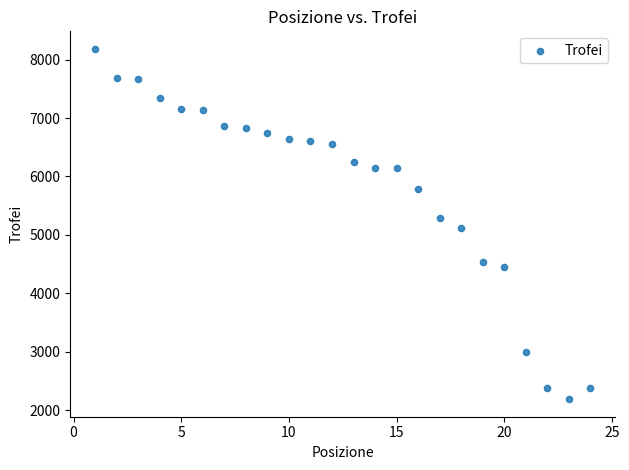

What is the range of Y values (max minus min)?

5998